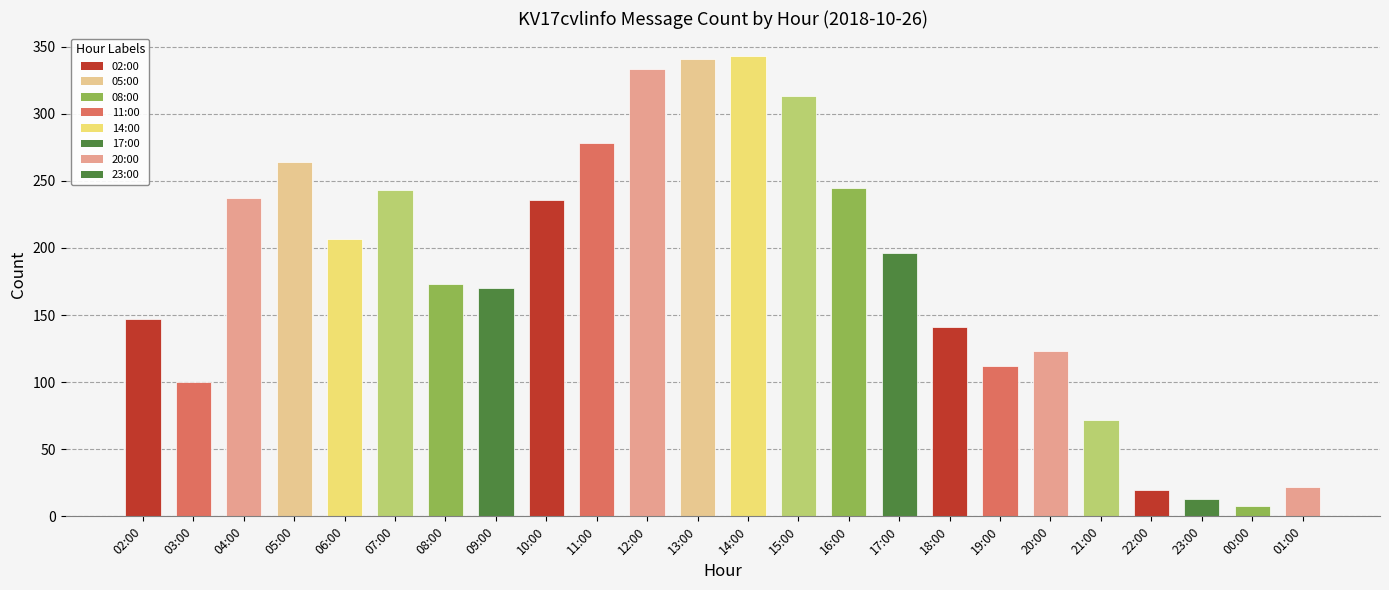

True or false: the data shows 411 at 07:00.

False